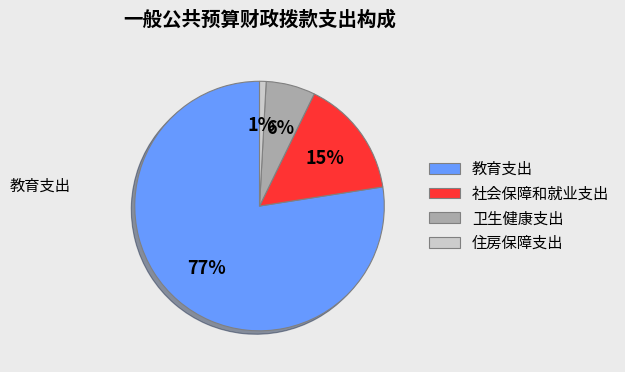

Approximately how many times larger is the value at 教育支出 compared to 社会保障和就业支出?

5.1